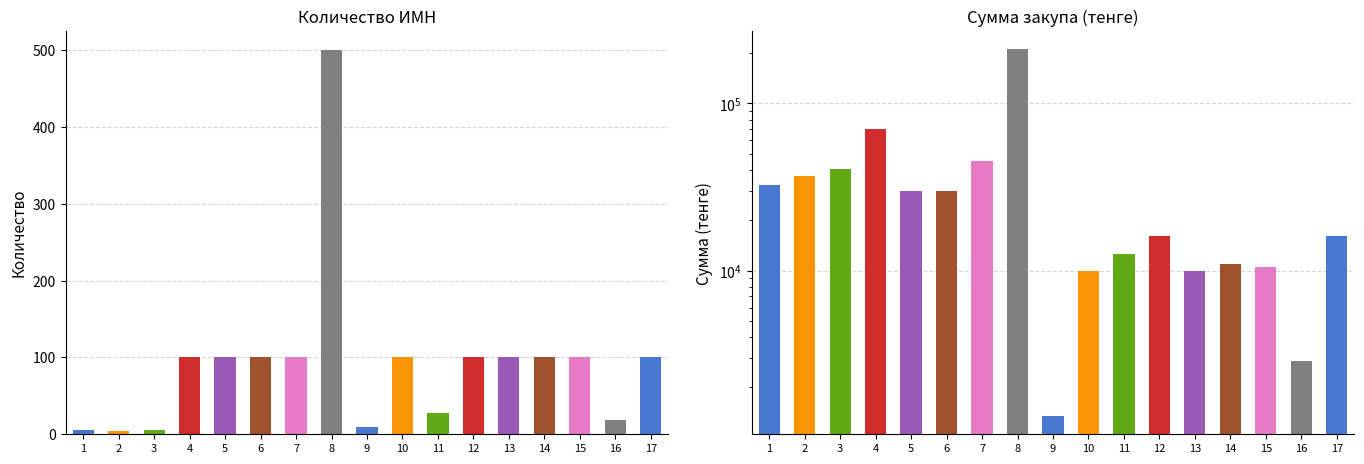

How many series are shown in this chart?

2